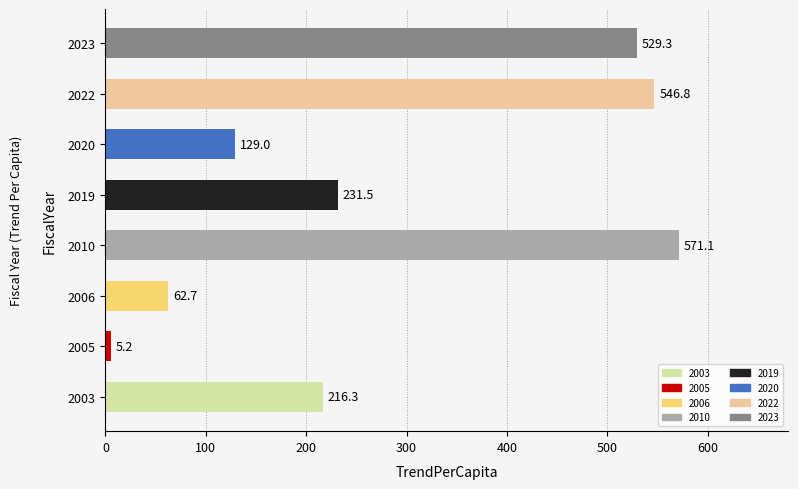

What is the average value?

286.5